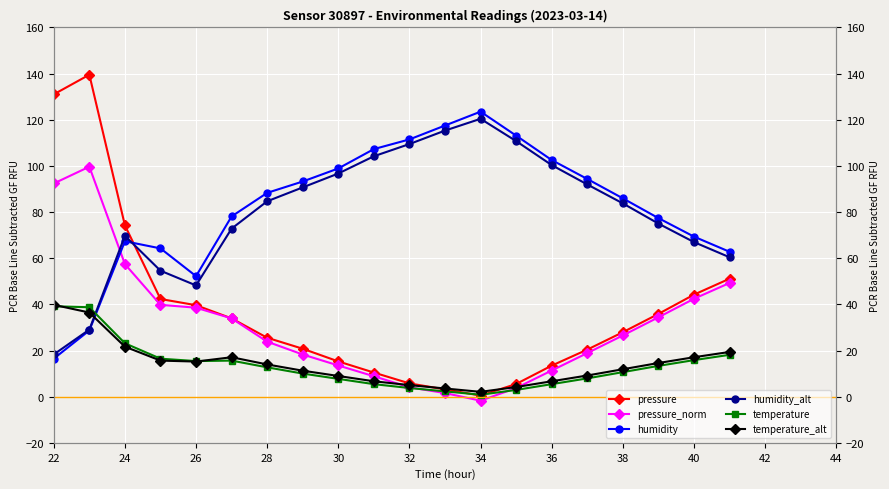

What are all the series names shown in the legend?

pressure, pressure_norm, humidity, humidity_alt, temperature, temperature_alt